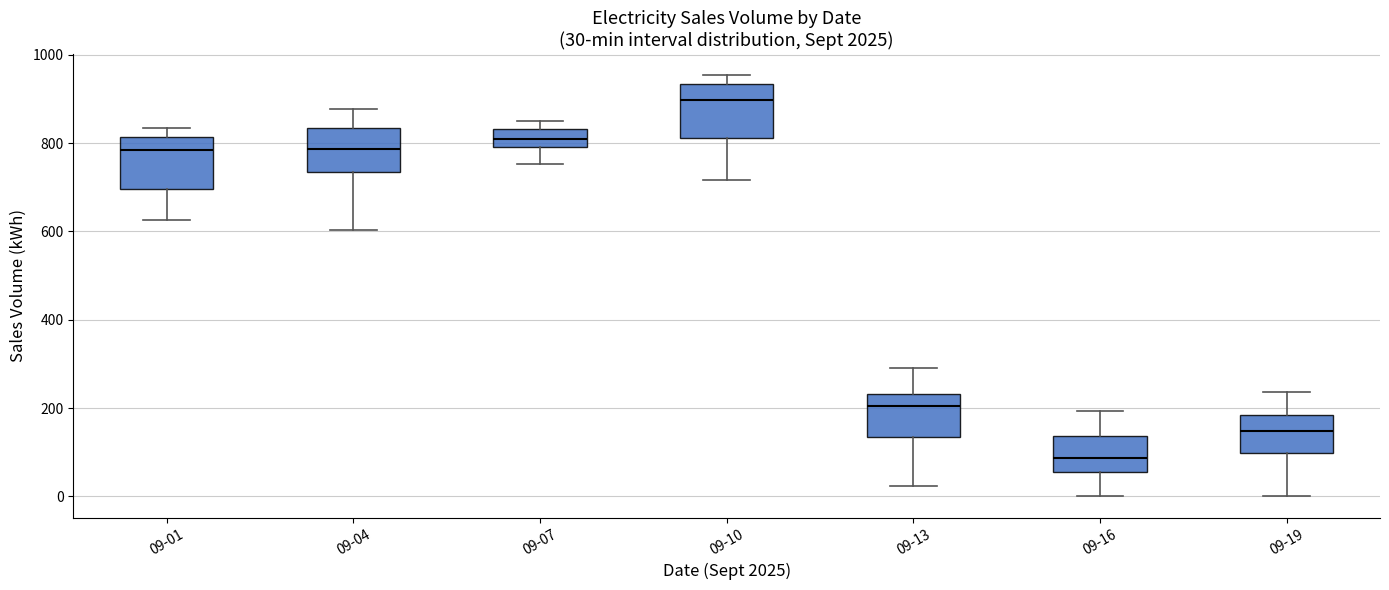

Which box has the highest median line?

09-10